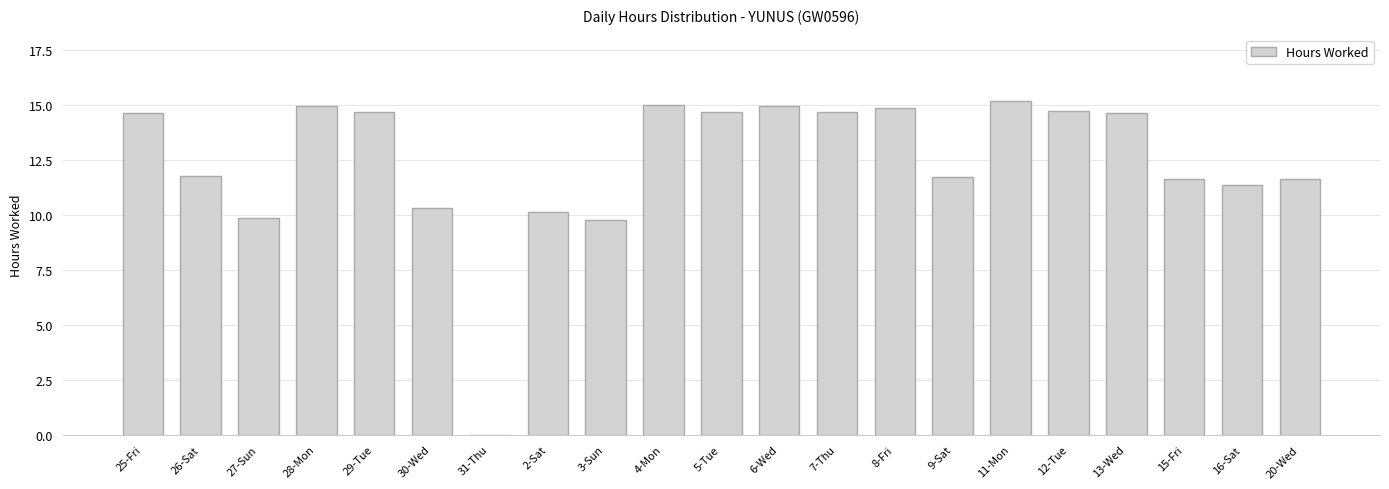

What is the average value?

12.4